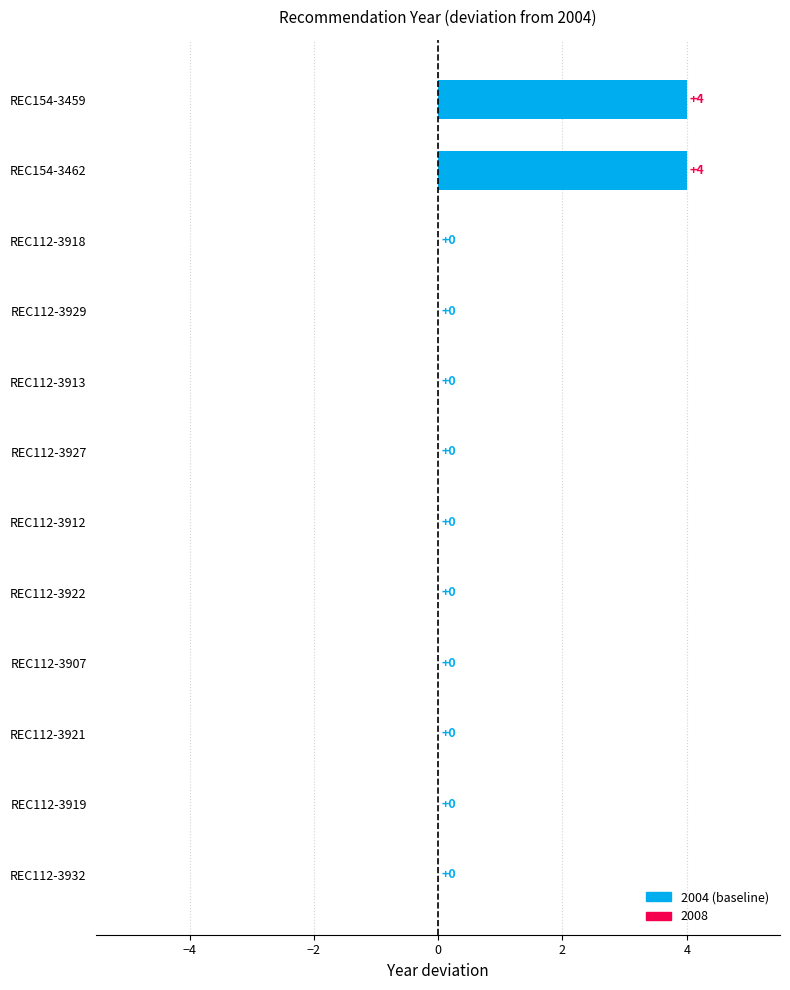

Between REC154-3459 and REC112-3912, which is larger?

REC154-3459